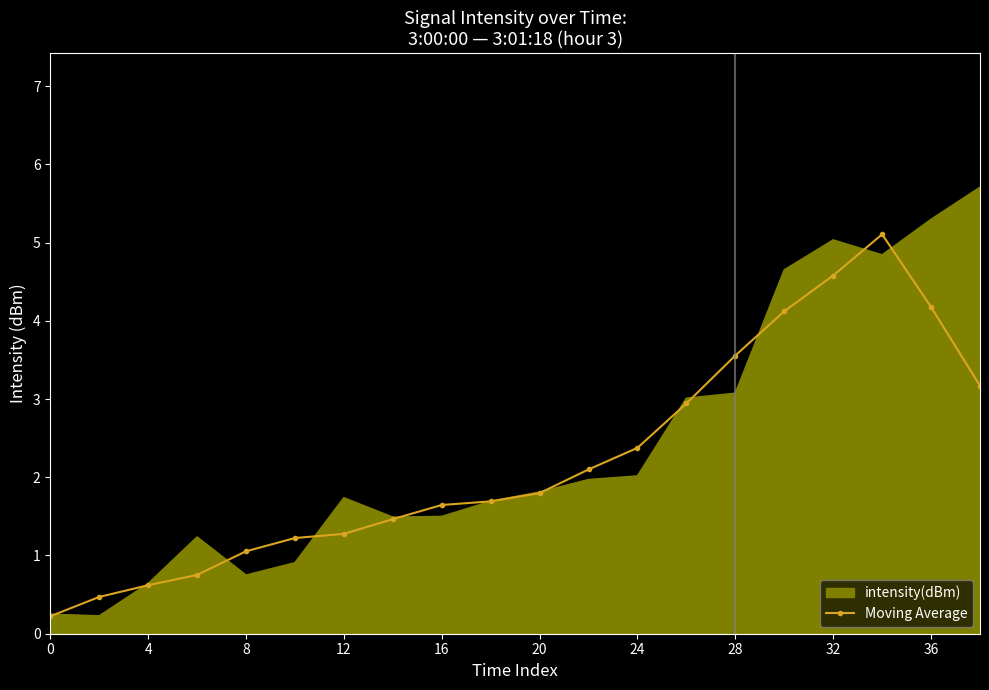

How many series are shown in this chart?

2